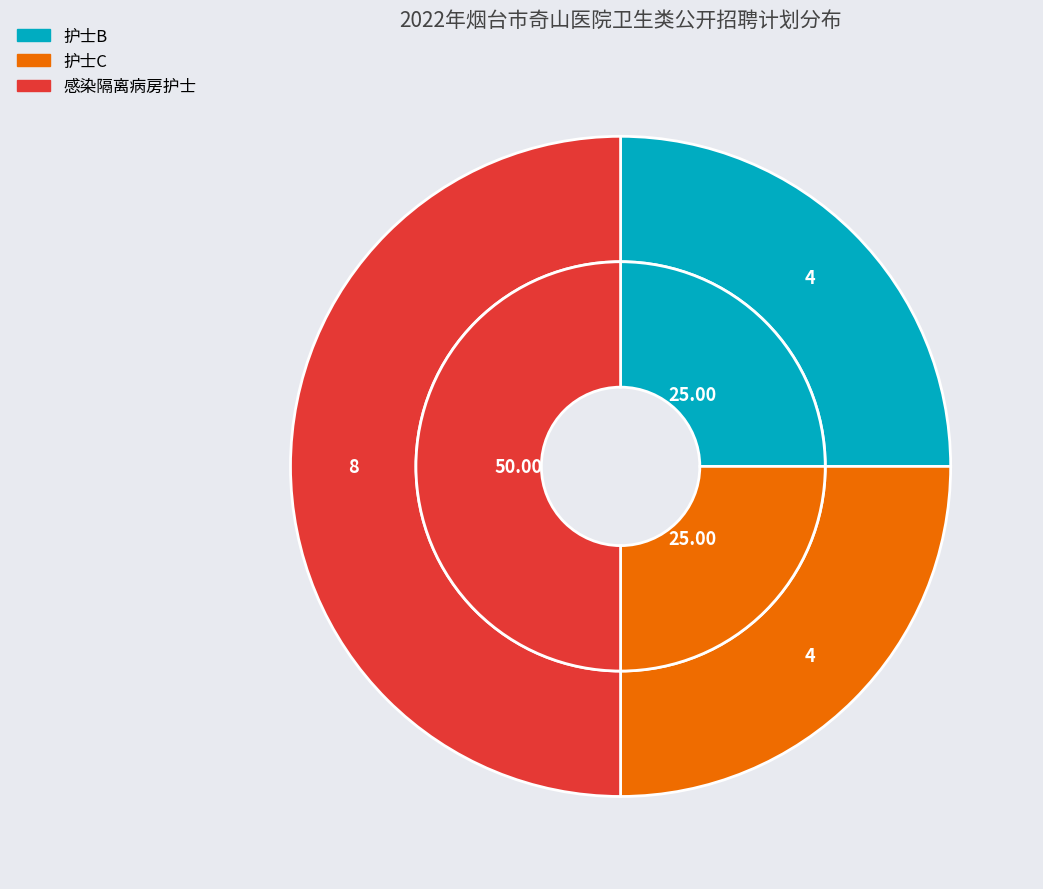

Which category has the smallest portion of the pie?

护士B